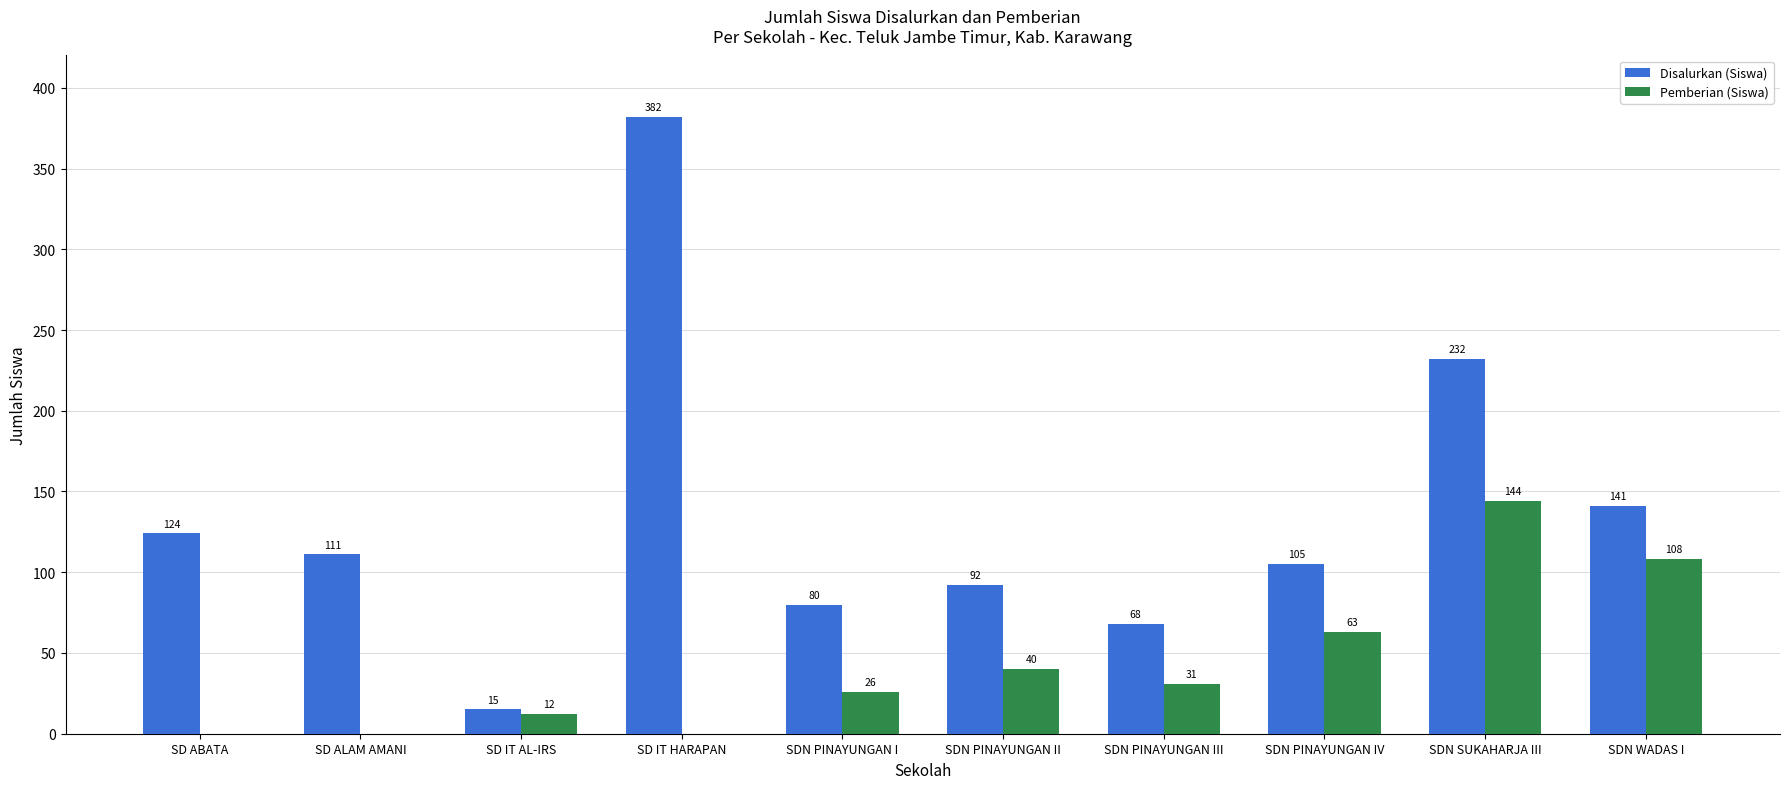

What is the total value across all series at SDN PINAYUNGAN III?

99